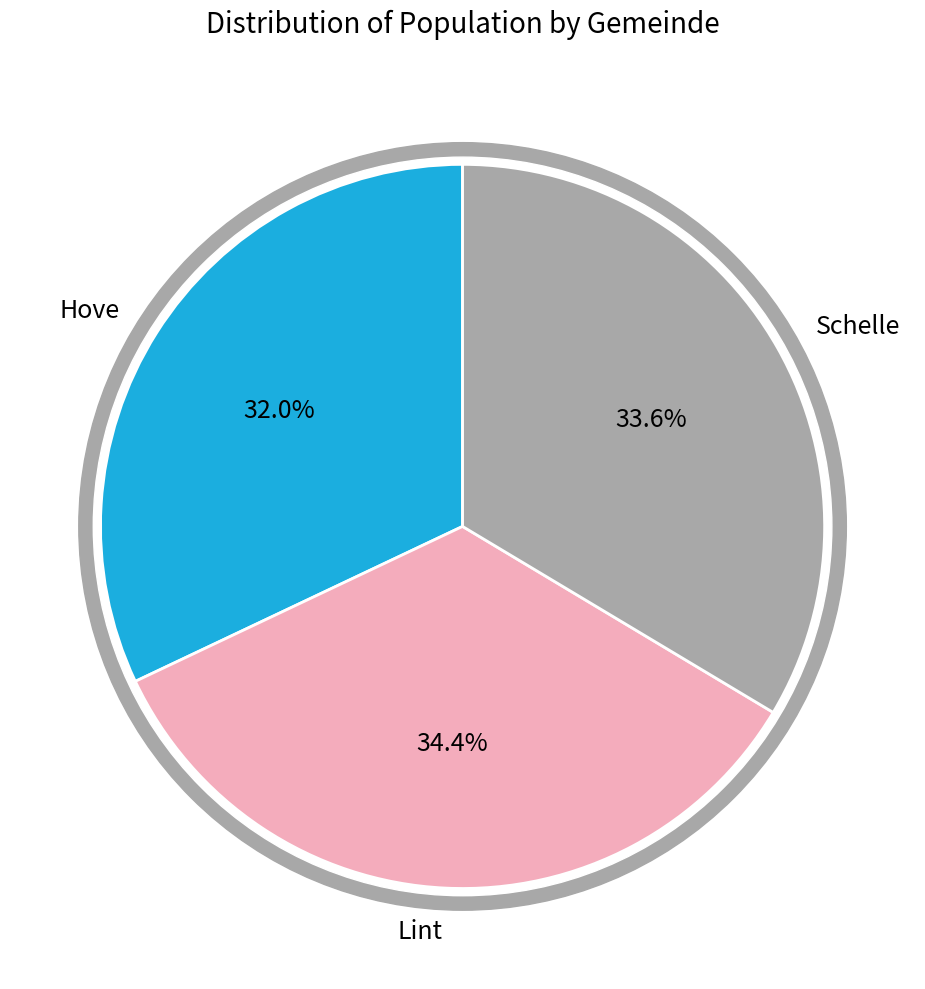

The Hove slice represents 20% of the pie. True or false?

False